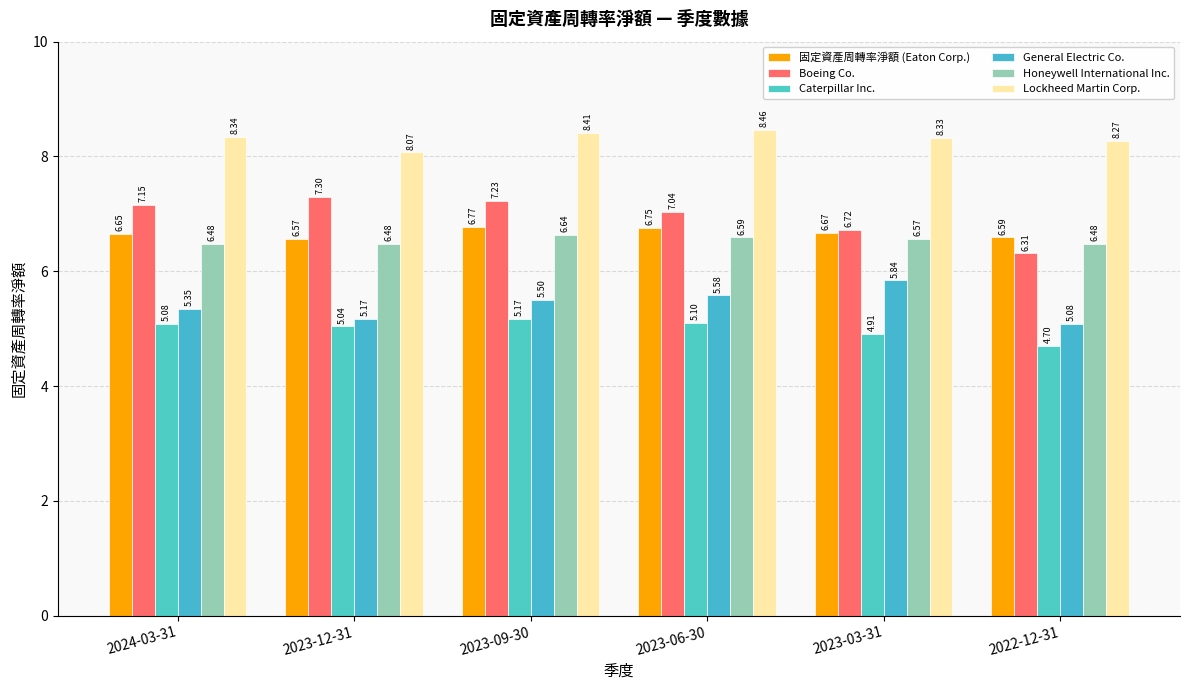

At how many categories does at least one series exceed 7?

6